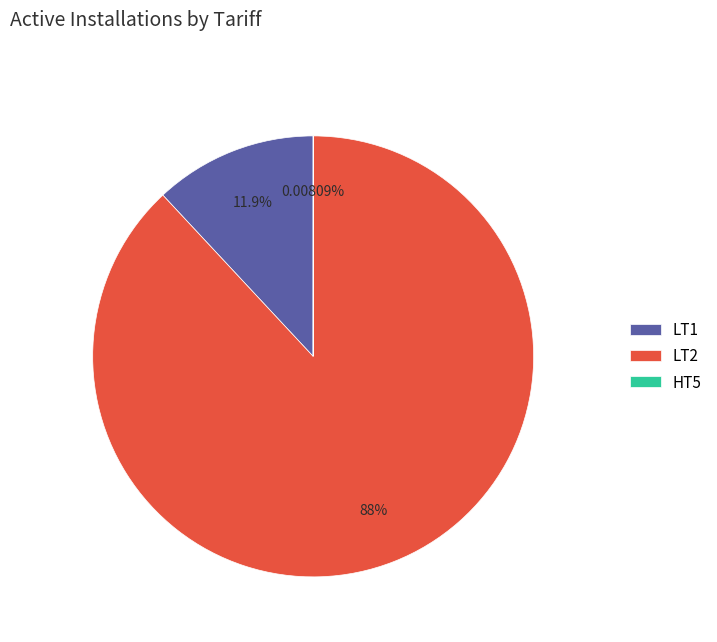

Do LT2 and LT1 together represent more than half of the pie?

Yes